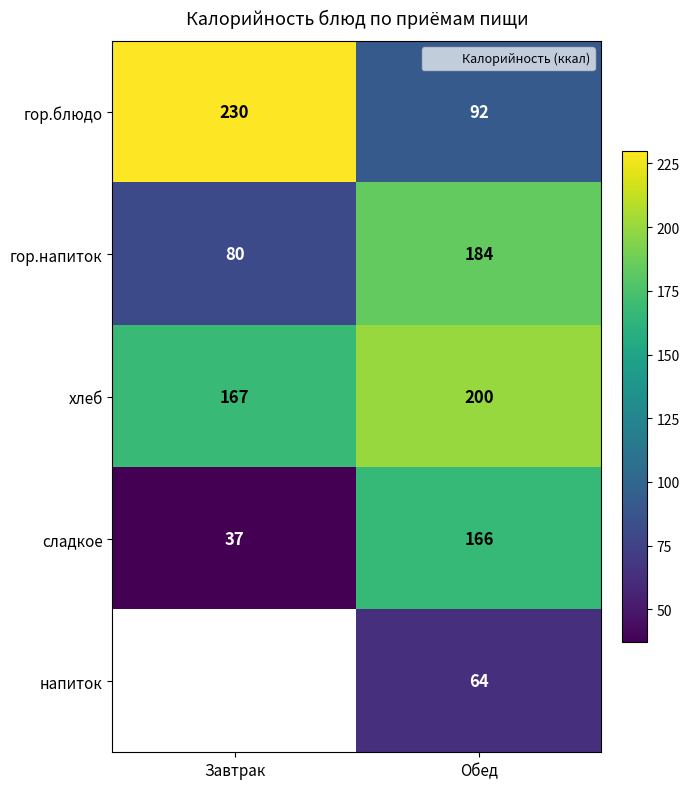

Which series has the largest total across all categories?

хлеб